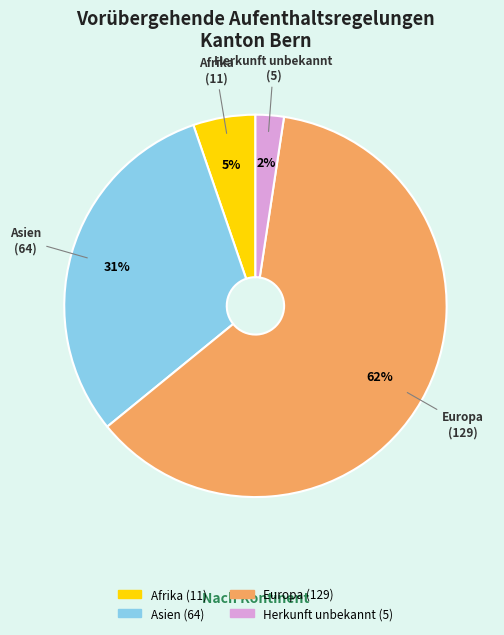

To the nearest percent, what percentage of the pie is Herkunft unbekannt?

2%